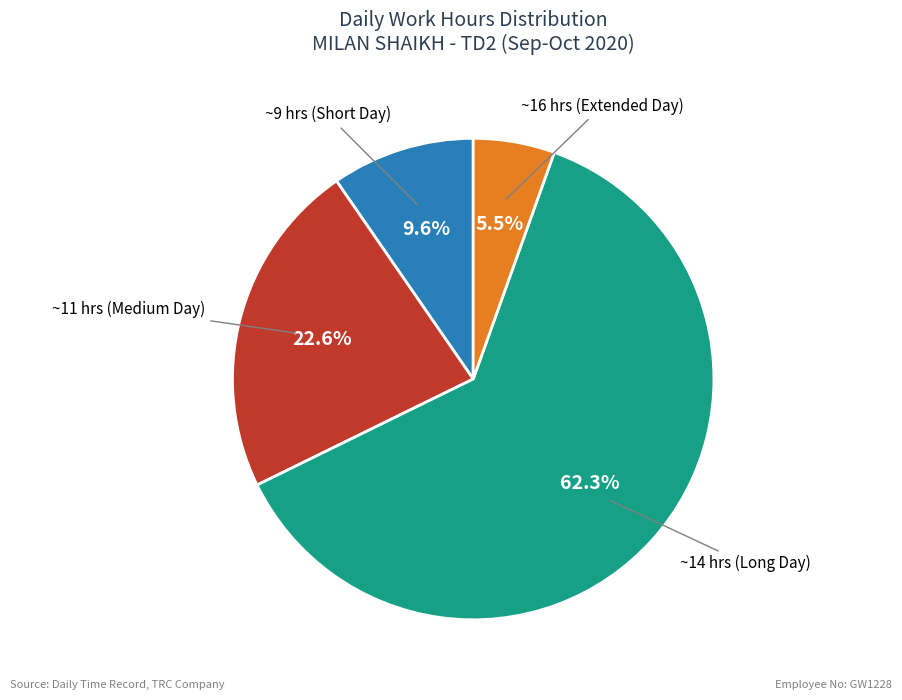

Does any single category account for the majority?

Yes